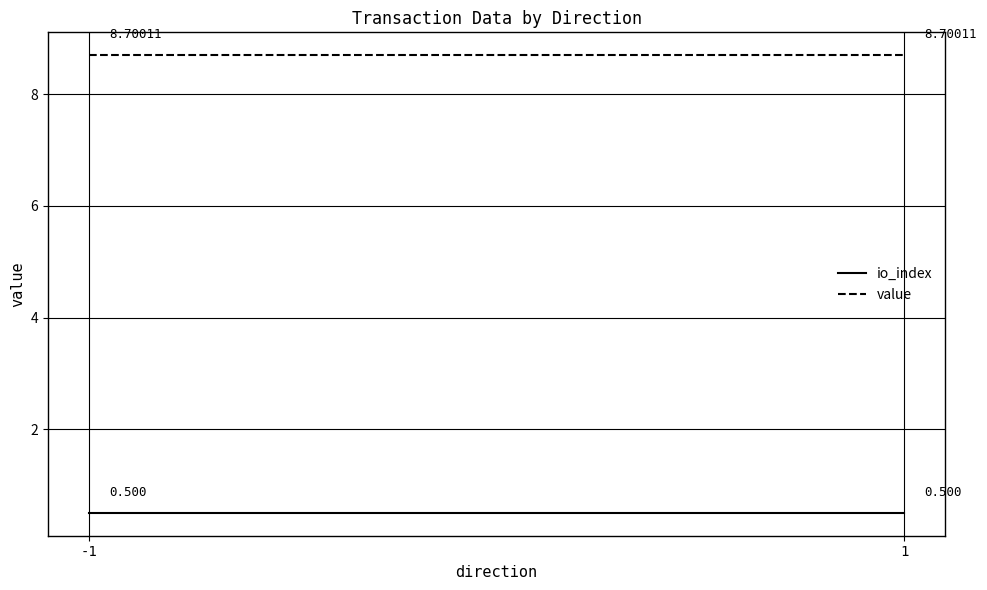

At which category is the sum across all series the highest?

-1